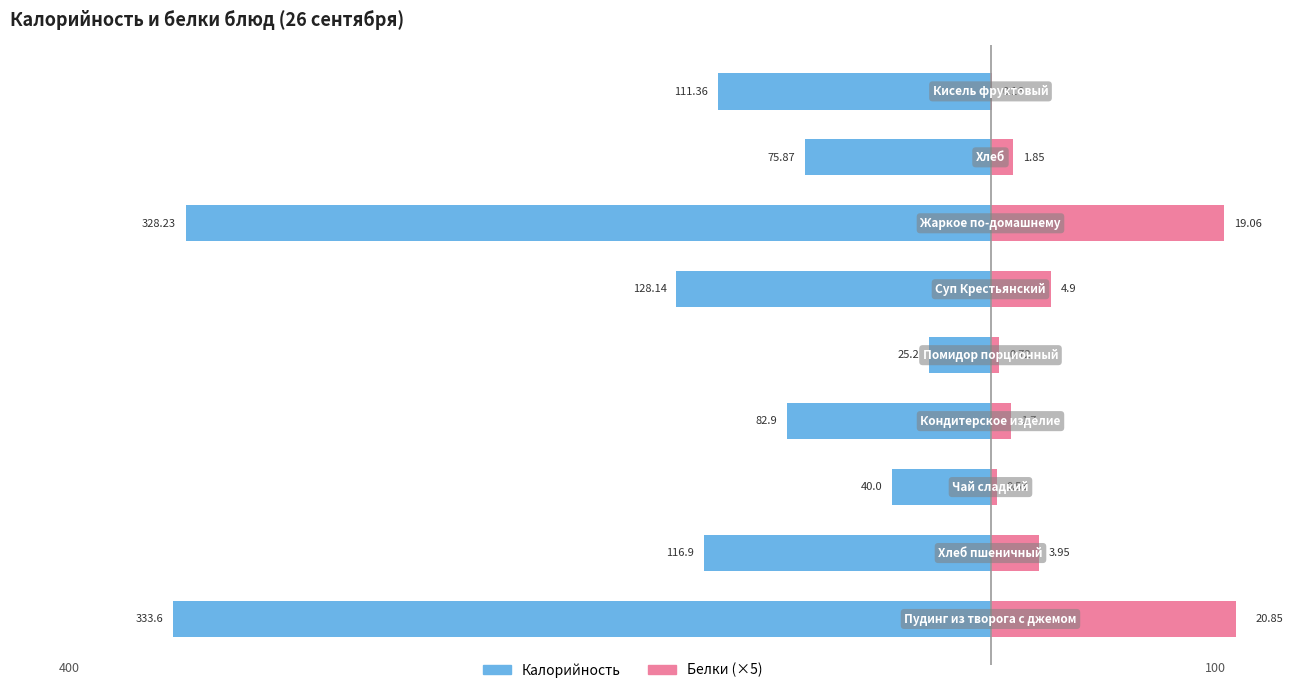

How many data points in Калорийность are above -111?

4